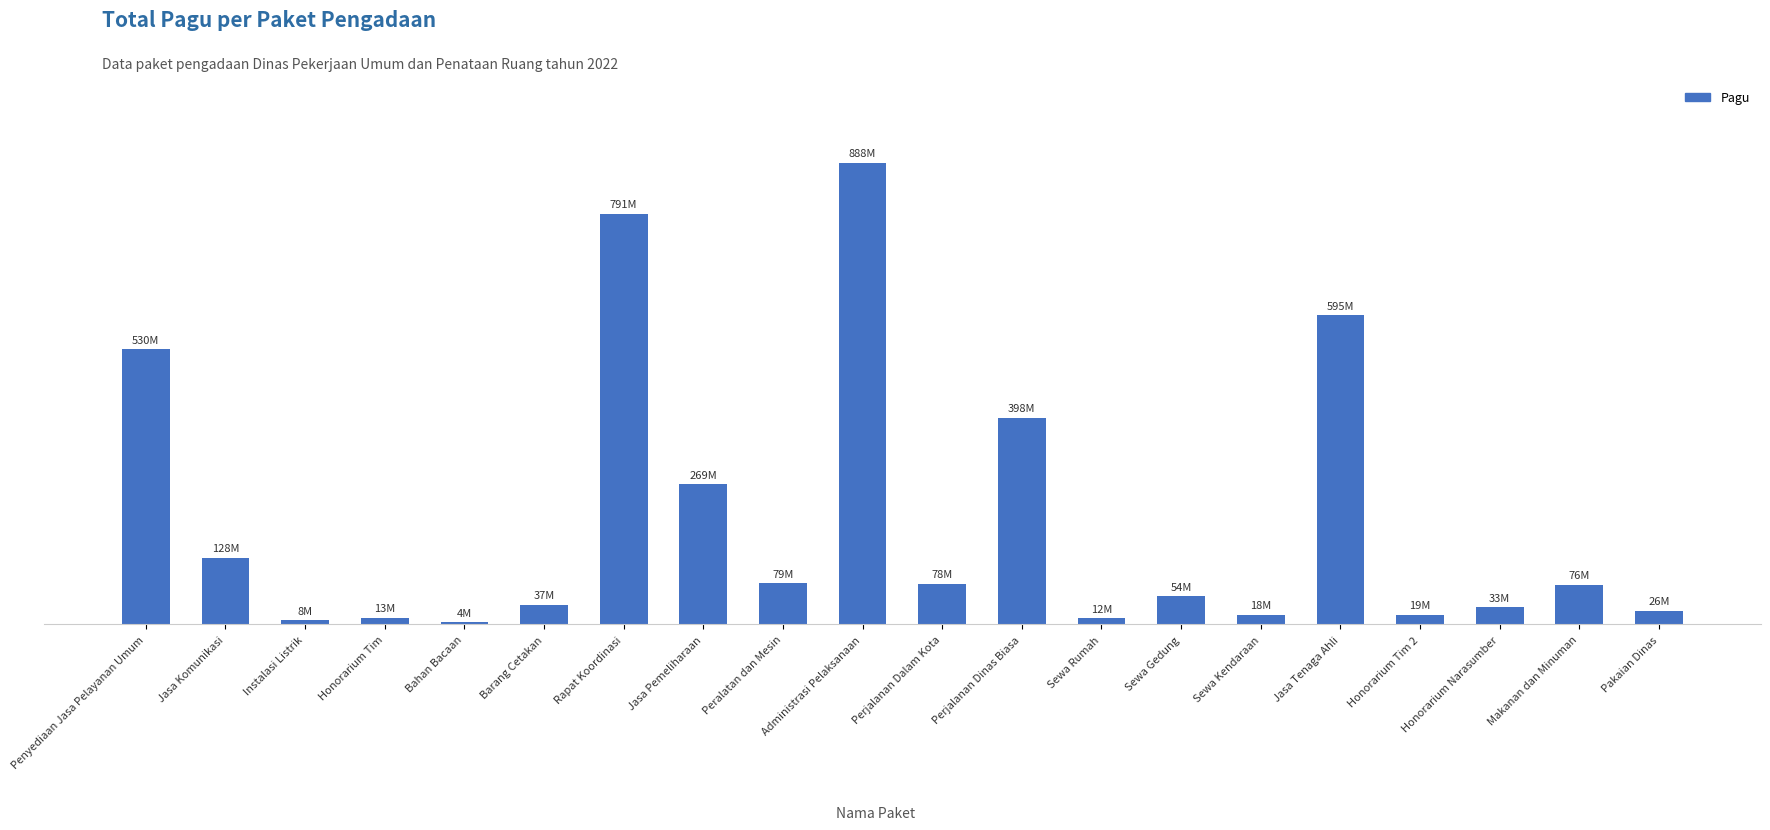

Does the chart contain stacked bars?

No